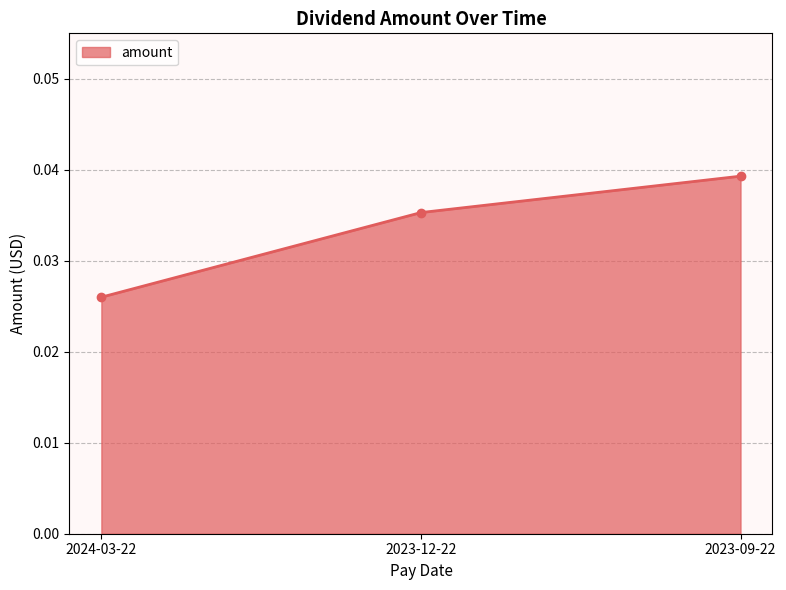

What is the sum of the values at 2023-12-22 and 2023-09-22?

0.1